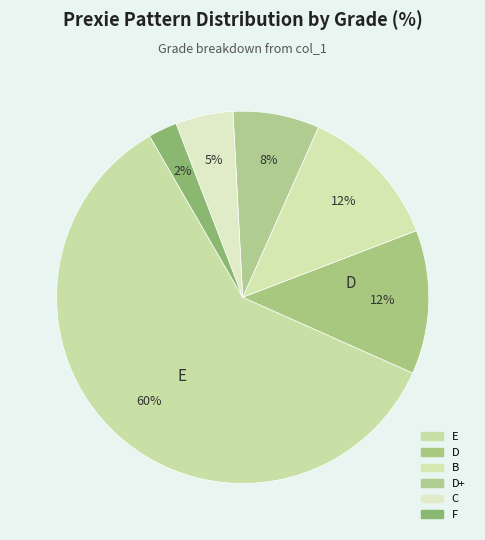

How many slices are in this pie chart?

6